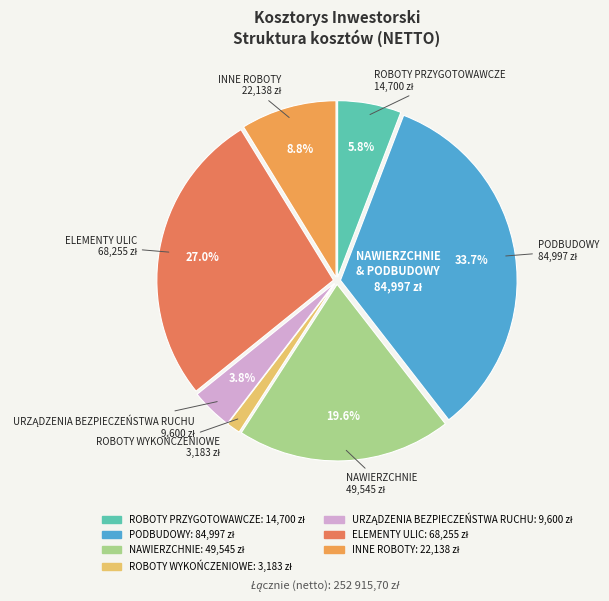

Which slice is the smallest?

ROBOTY WYKOŃCZENIOWE